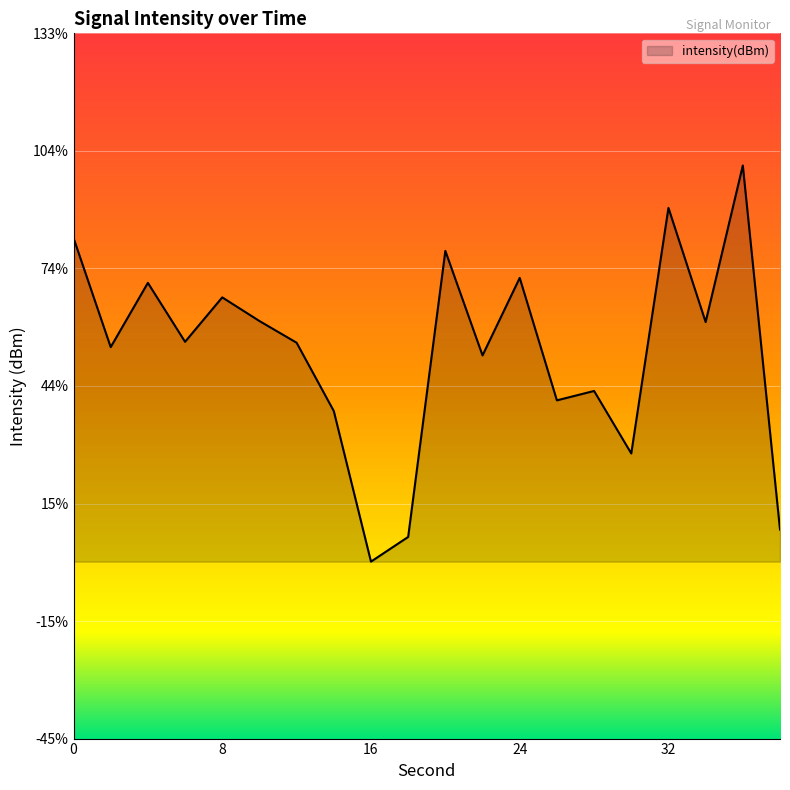

True or false: there are more than 2 points higher than both neighbors.

True